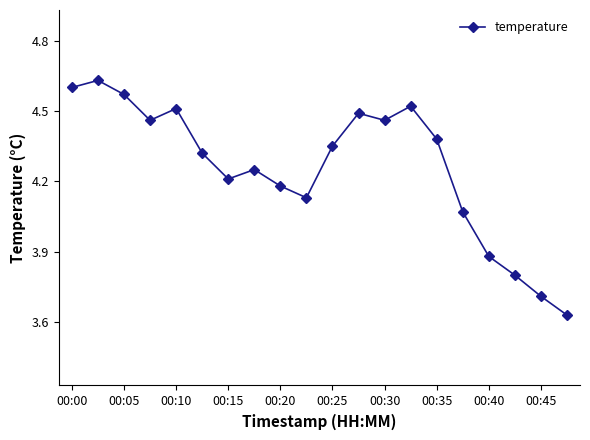

What is the sum of all values?

85.2